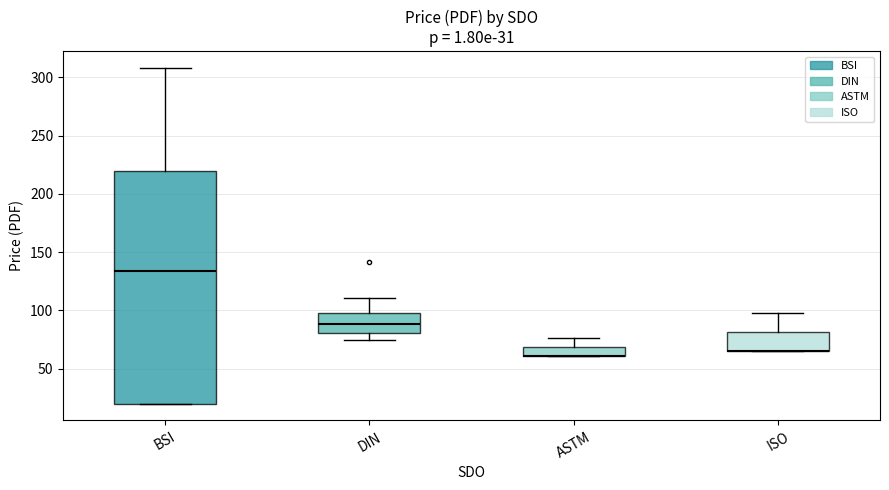

What position from the left is ASTM?

3